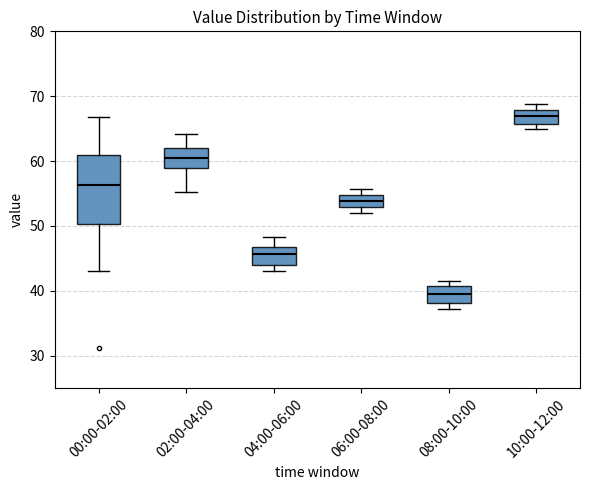

Reading left to right, transcribe this box plot: for each box, give where its median line is, the range the box spans, and where its two whiskers end, as read against the y-axis. The values are not printed on the chart, so give them approximately, as read against the axis.

00:00-02:00: median 56, box 50 to 61, whiskers 43 to 67
02:00-04:00: median 61, box 59 to 62, whiskers 55 to 64
04:00-06:00: median 46, box 44 to 47, whiskers 43 to 48
06:00-08:00: median 54, box 53 to 55, whiskers 52 to 56
08:00-10:00: median 40, box 38 to 41, whiskers 37 to 42
10:00-12:00: median 67, box 66 to 68, whiskers 65 to 69